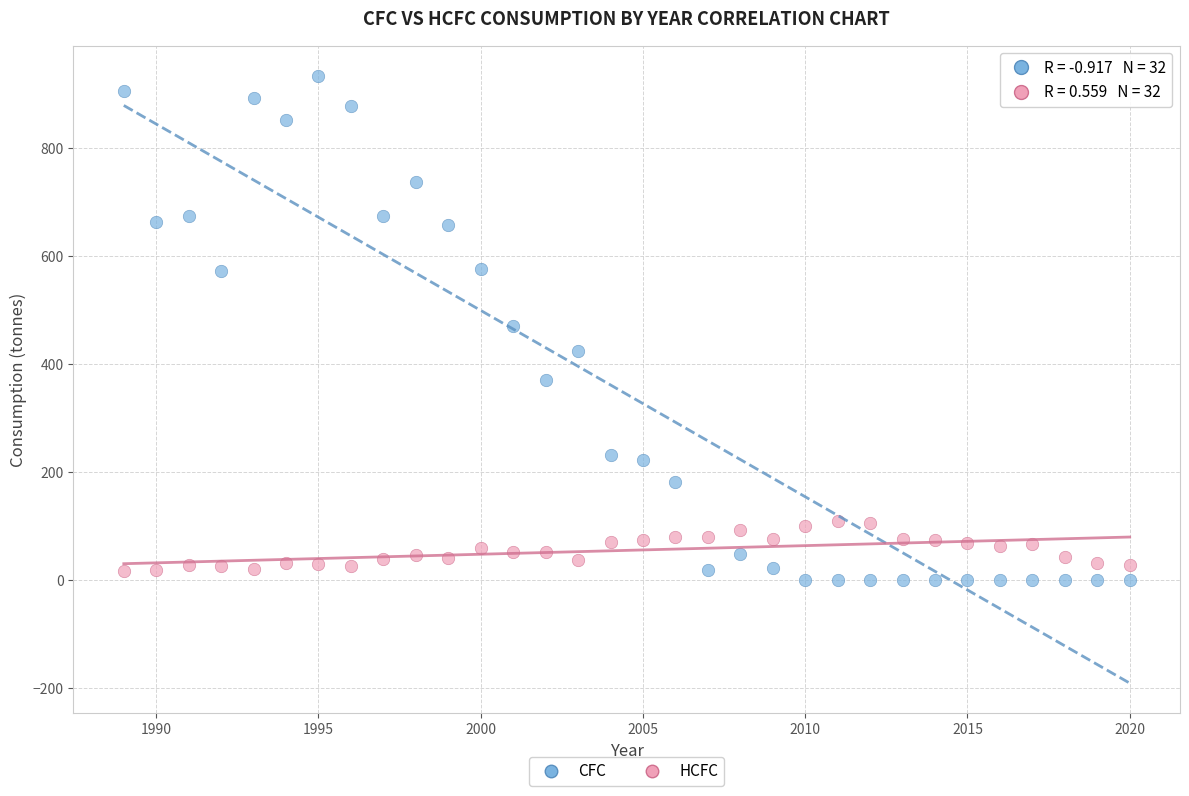

Which series contains the highest Y value?

CFC